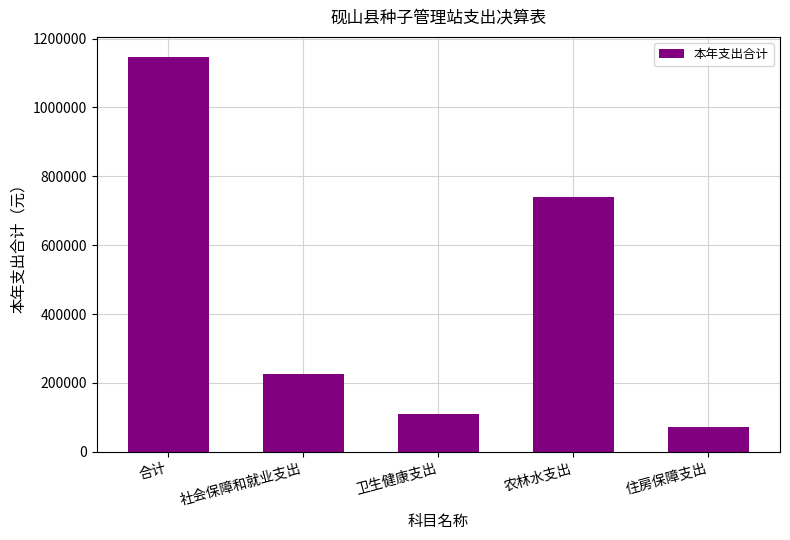

What is the approximate value at 农林水支出?

738898.1